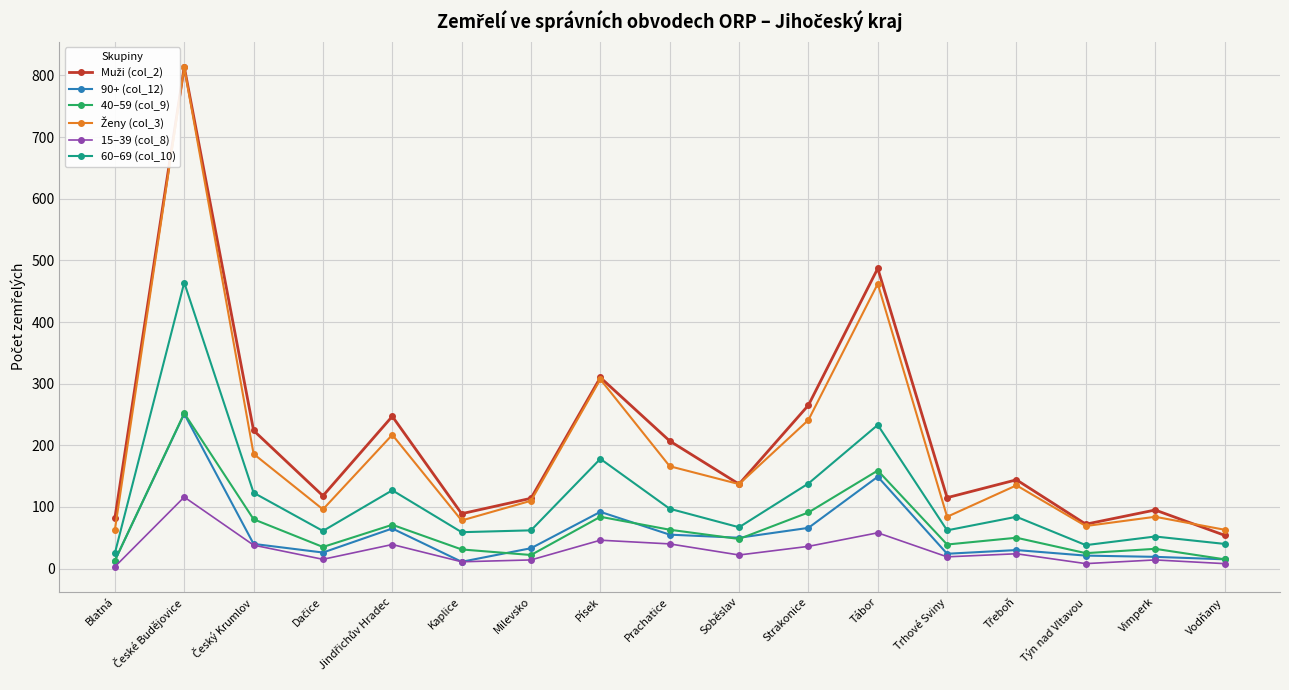

True or false: 60–69 (col_10) and 15–39 (col_8) cross at least once.

False